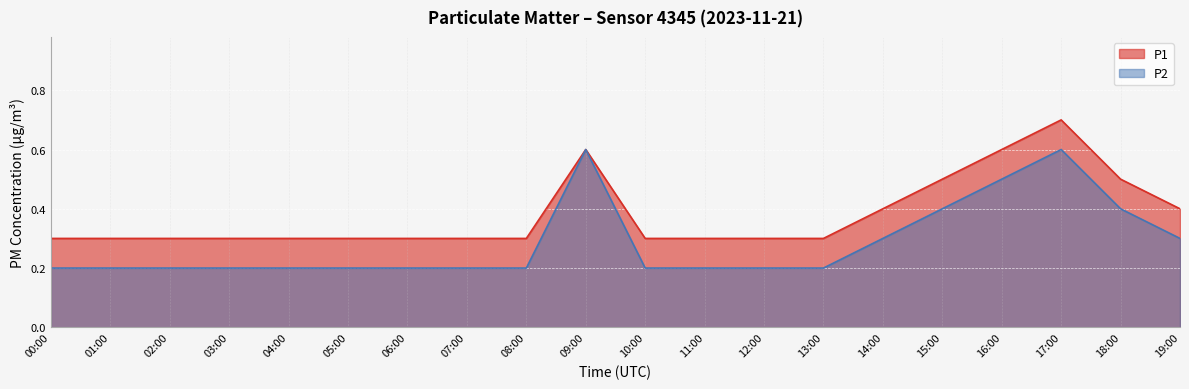

The P1 series shows 0.5 at 02:00. True or false?

False